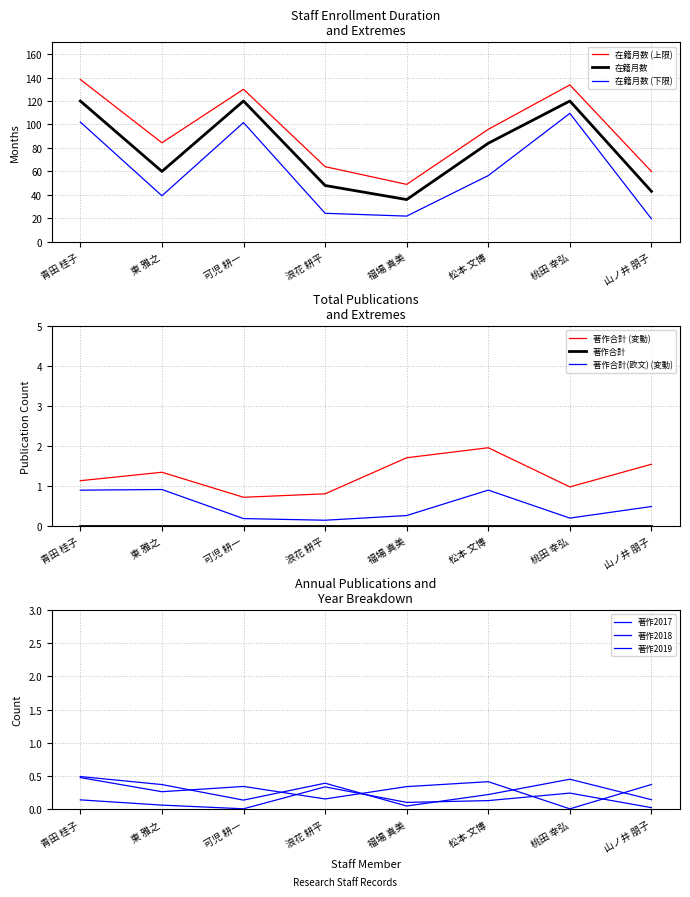

What is the label of the 7th point from the left?

桃田 幸弘